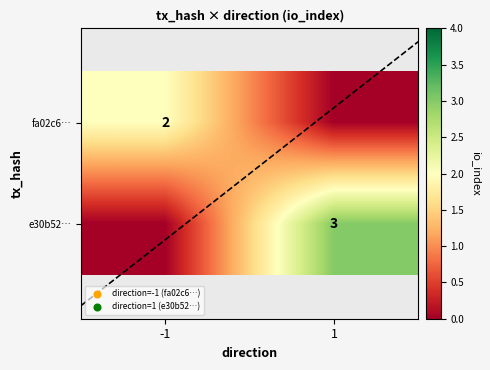

Which label corresponds to the largest value in the chart?

1